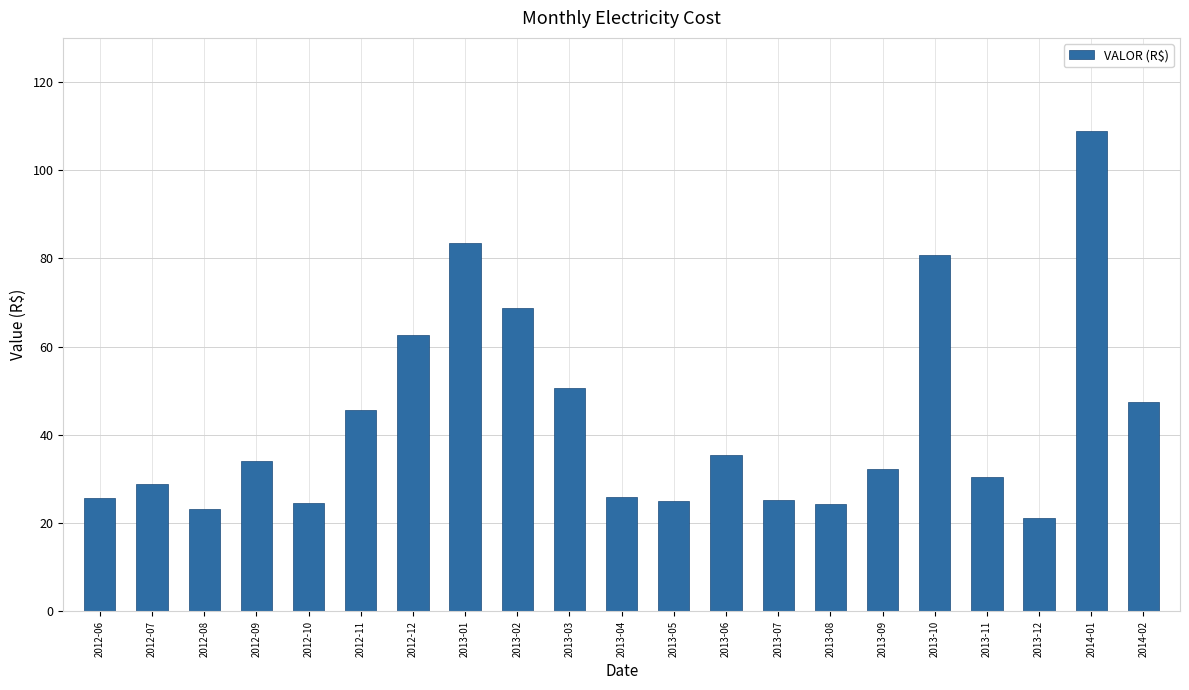

What position from the right is 2013-11?

4